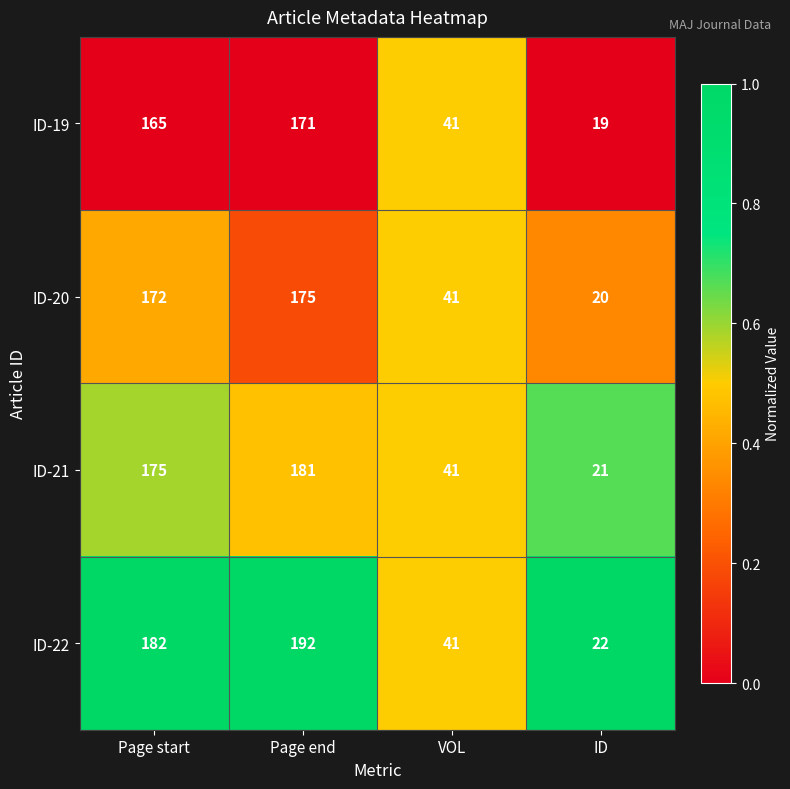

Rank the series by their average value, from highest to lowest.

ID-22, ID-21, ID-20, ID-19